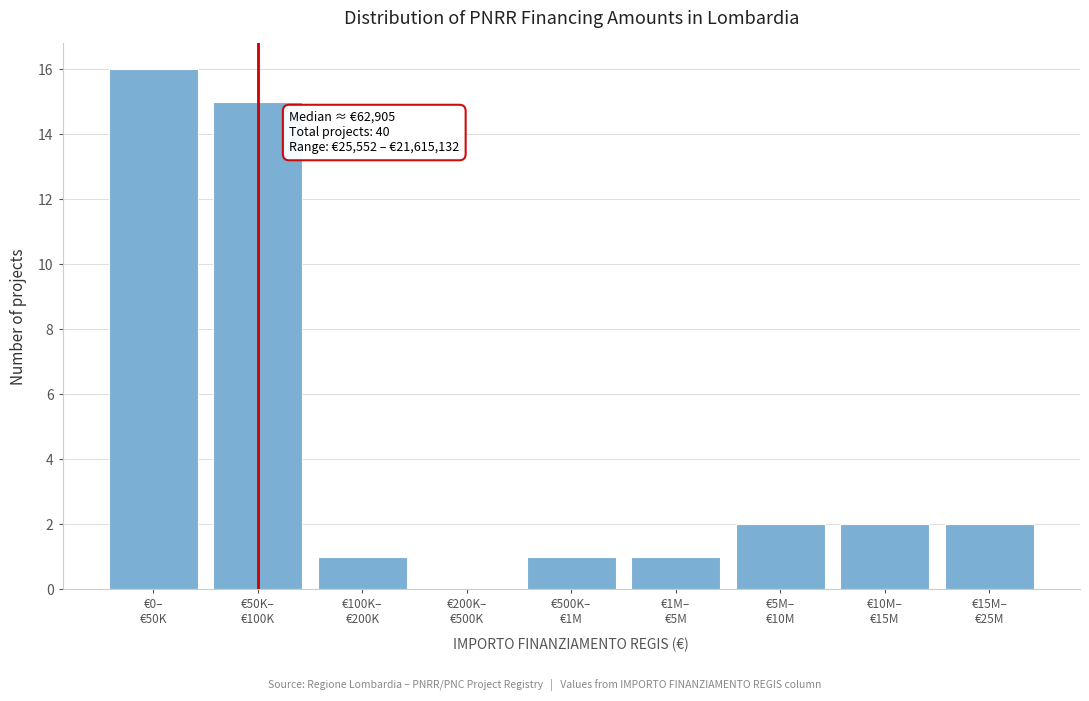

What is the maximum value shown in the chart?

16